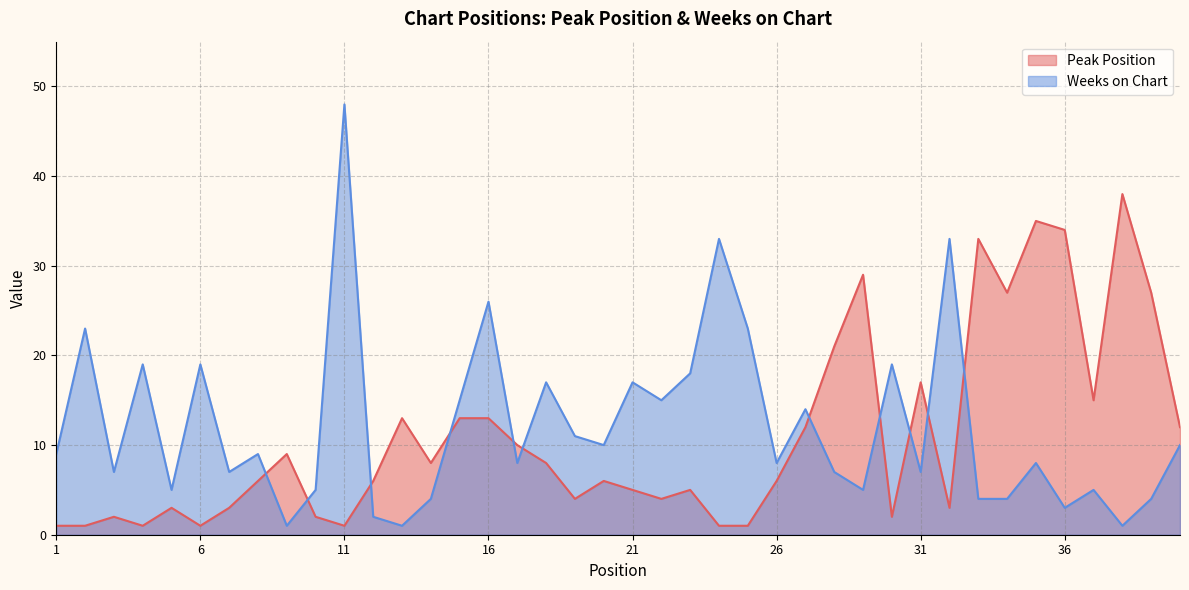

What is the smallest value displayed?

1